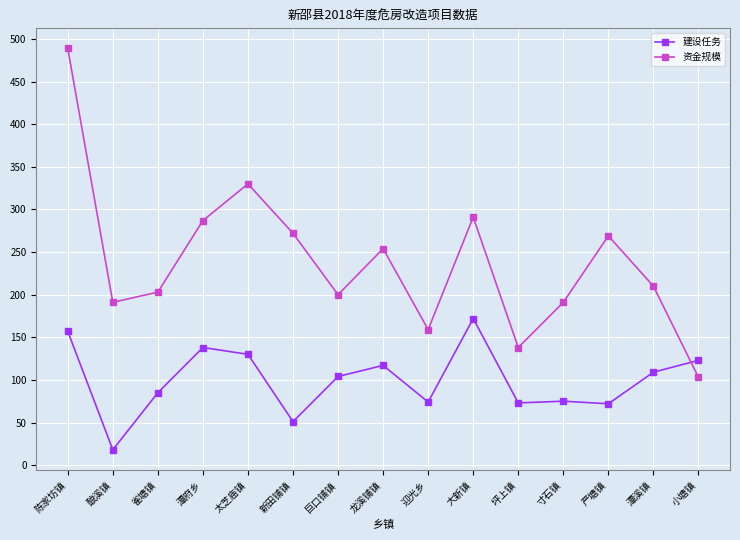

What is the minimum value shown in the chart?

18